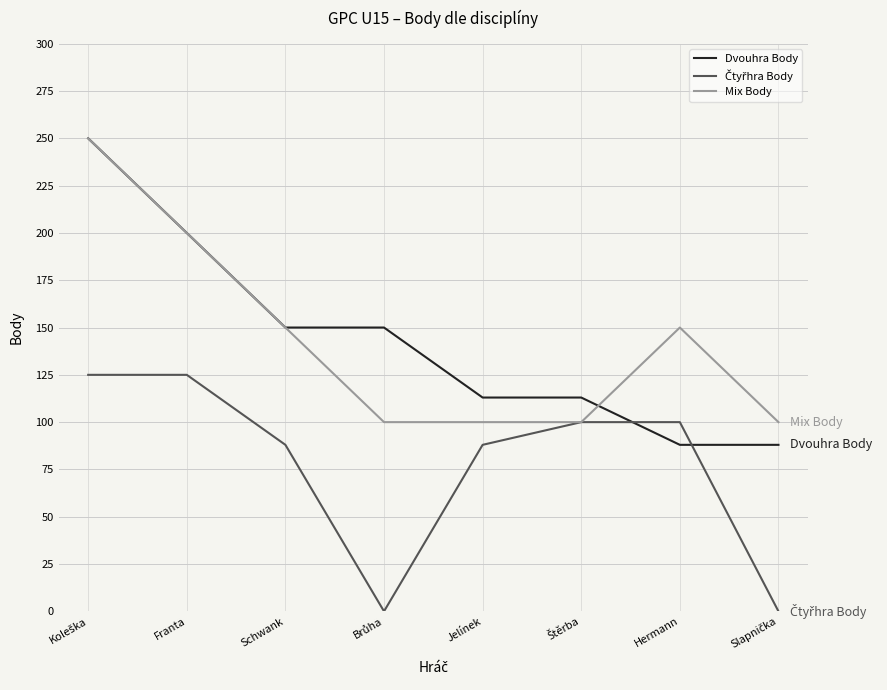

Which series ends up on top after the final intersection of Mix Body and Dvouhra Body?

Mix Body